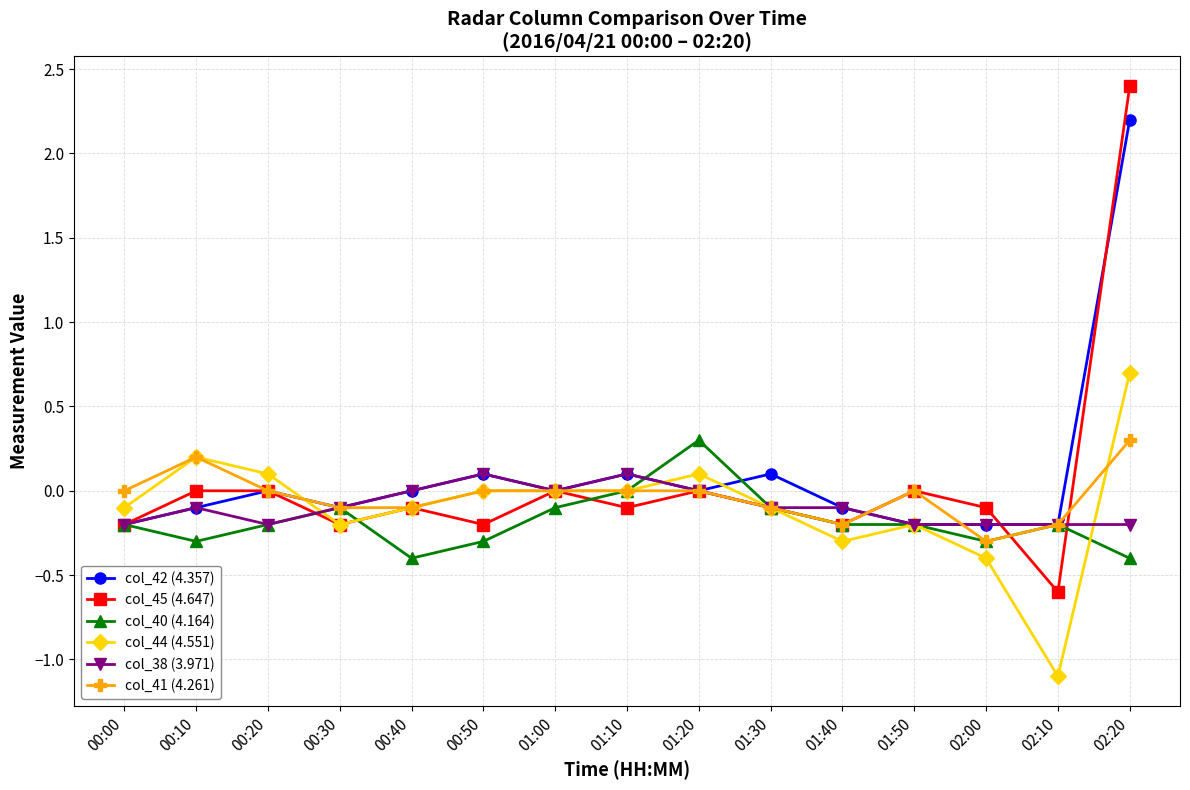

What is the highest value of the col_41 (4.261) series?

0.3